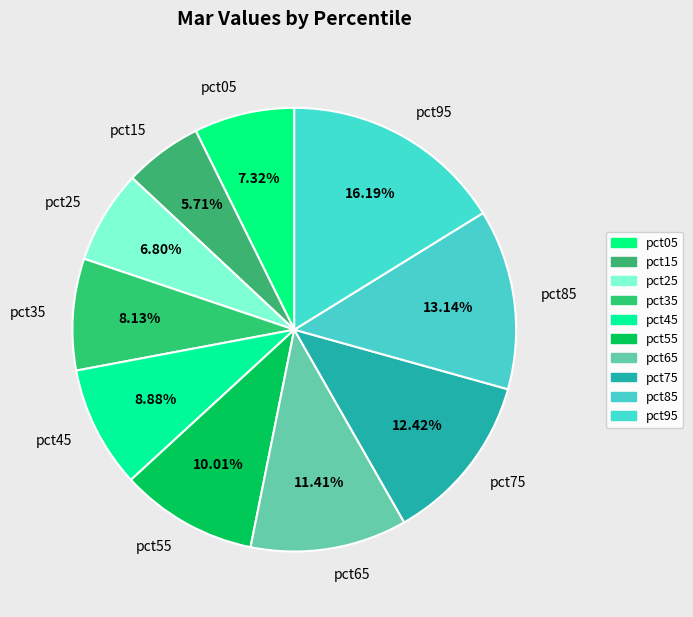

What percentage do pct15 and pct25 together represent?

12.5%